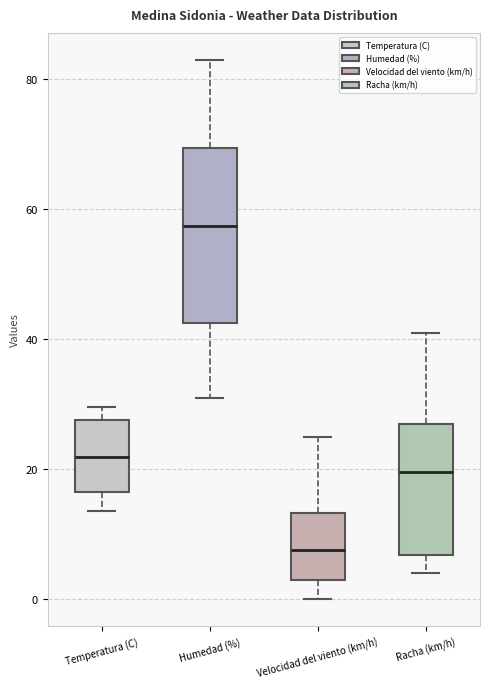

Reading left to right, transcribe this box plot: for each box, give where its median line is, the range the box spans, and where its two whiskers end, as read against the y-axis. The values are not printed on the chart, so give them approximately, as read against the axis.

Temperatura (C): median 22, box 16 to 28, whiskers 14 to 30
Humedad (%): median 58, box 42 to 70, whiskers 32 to 84
Velocidad del viento (km/h): median 8, box 4 to 14, whiskers 0 to 26
Racha (km/h): median 20, box 6 to 28, whiskers 4 to 42